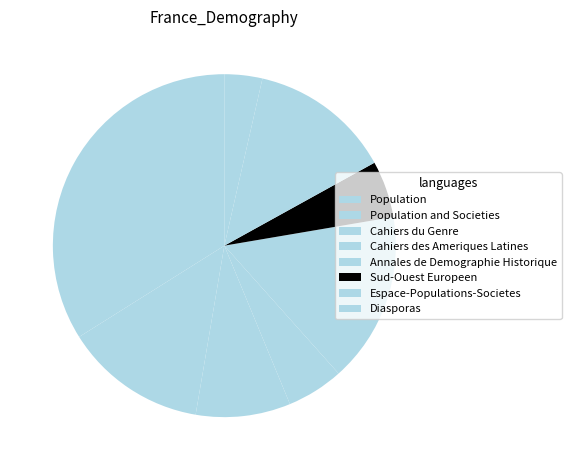

Does Cahiers du Genre account for over 50% of the chart?

No